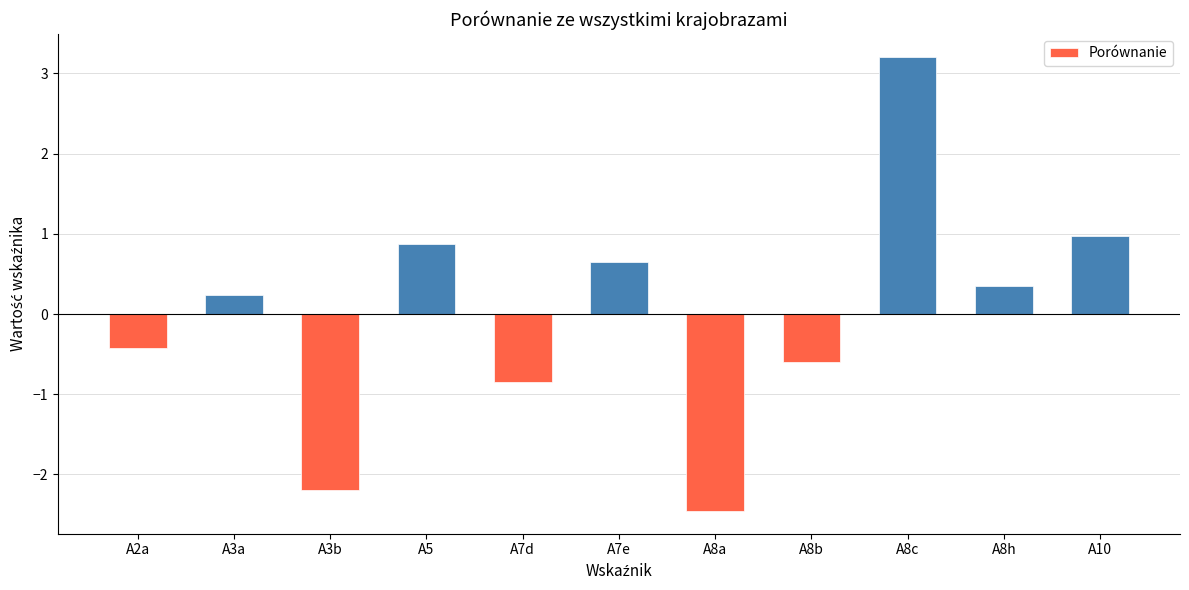

The value at A8b is -0.1. True or false?

False